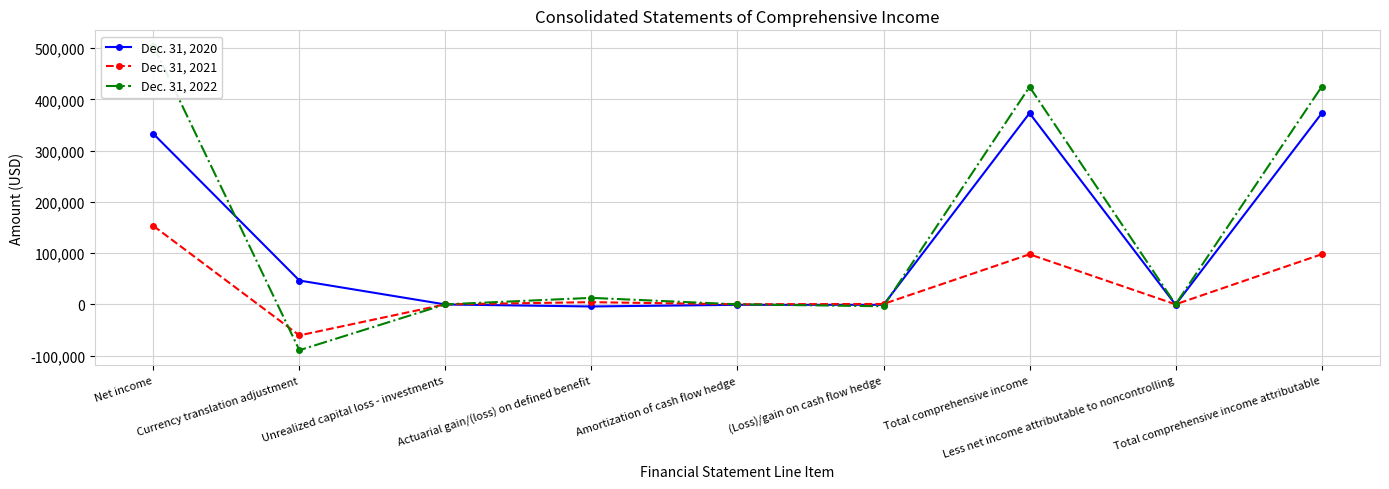

After their last crossing, which series has the higher values: Dec. 31, 2021 or Dec. 31, 2022?

Dec. 31, 2022